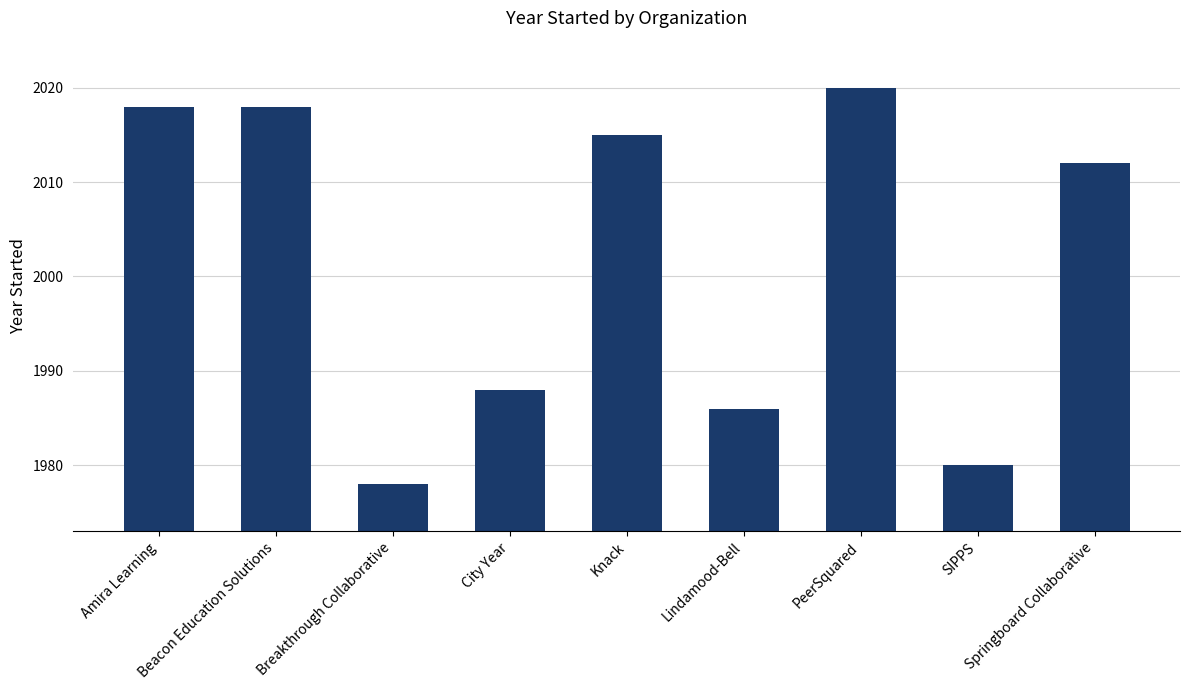

What is the difference between the values at Knack and Amira Learning?

3